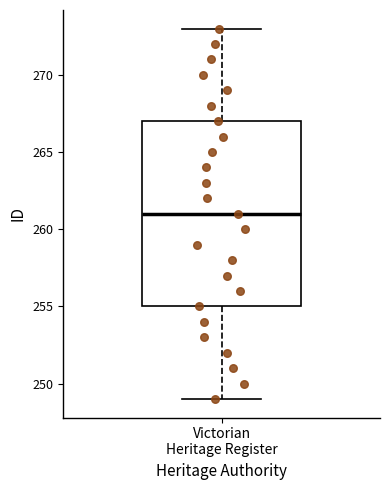

Transcribe this box plot: give where the median line is, the range the box spans, and where the two whiskers end, as read against the y-axis. The values are not printed on the chart, so give them approximately, as read against the axis.

median 261, box 255 to 267, whiskers 249 to 273